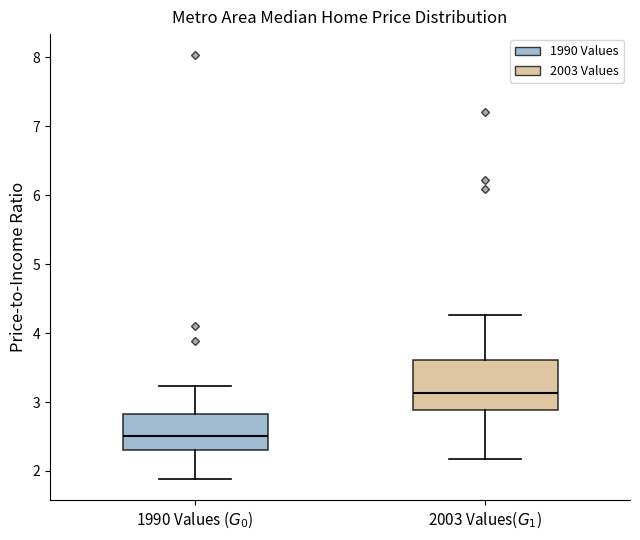

Which box's median line is the lowest?

1990 Values ($G_0$)